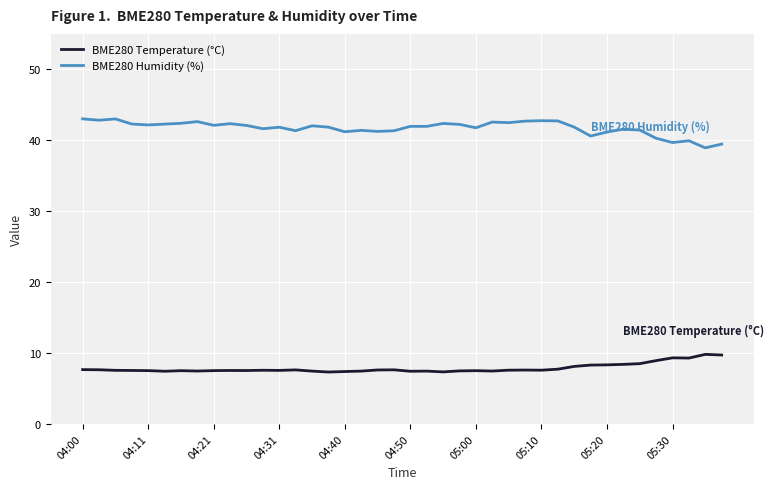

What is the difference between the maximum and minimum values in the BME280 Humidity (%) series?

4.1